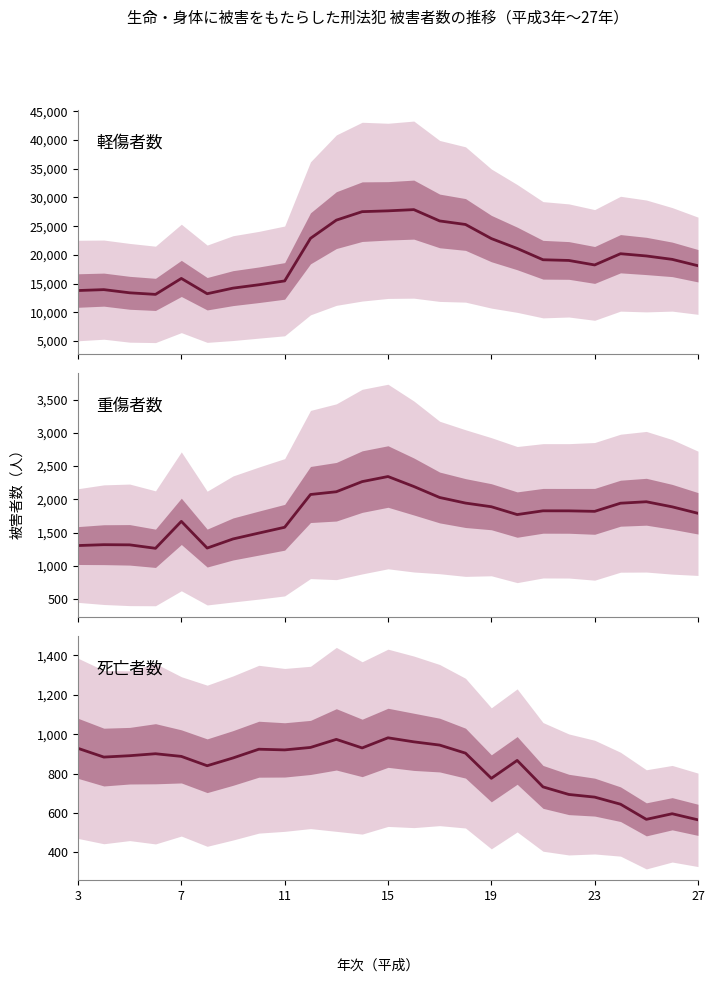

What is the highest value of the 死亡者数（中央値） series?

981.5